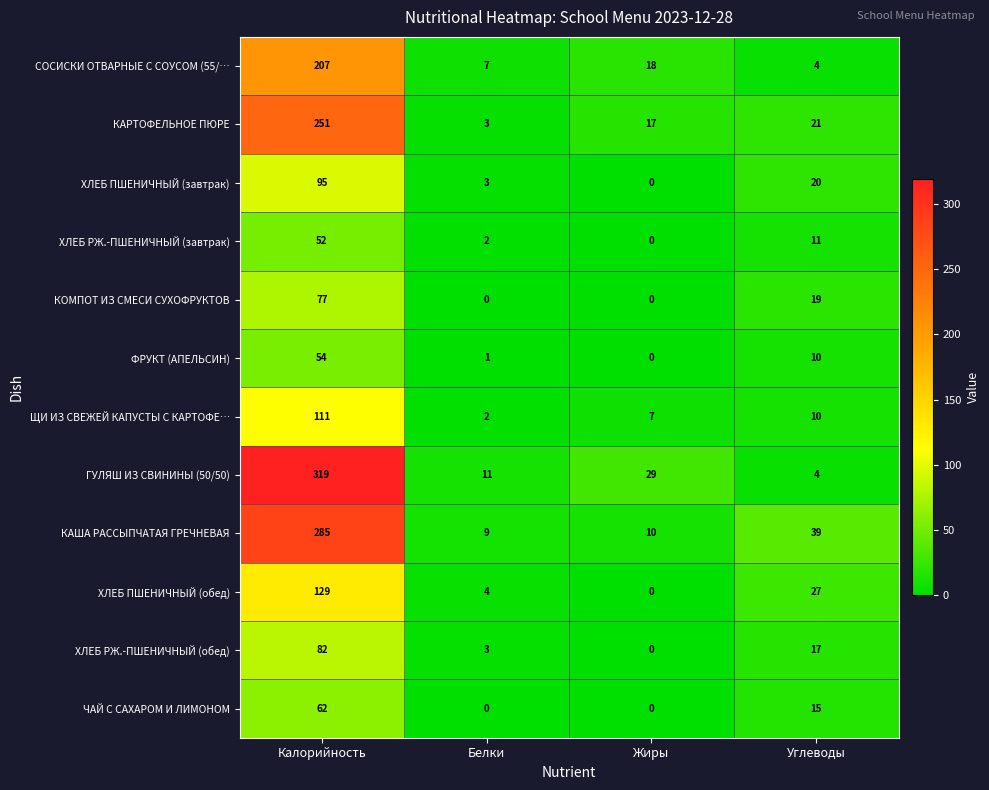

Which series has the largest total across all categories?

ГУЛЯШ ИЗ СВИНИНЫ (50/50)